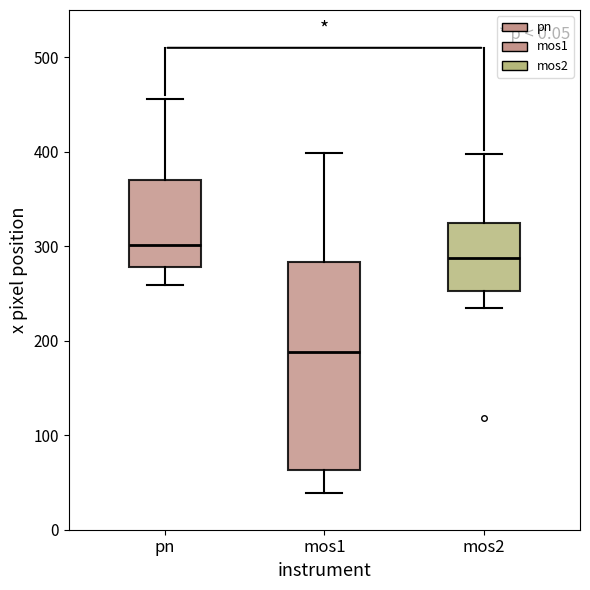

Comparing the boxes themselves (not the whiskers), which one is the tallest?

mos1